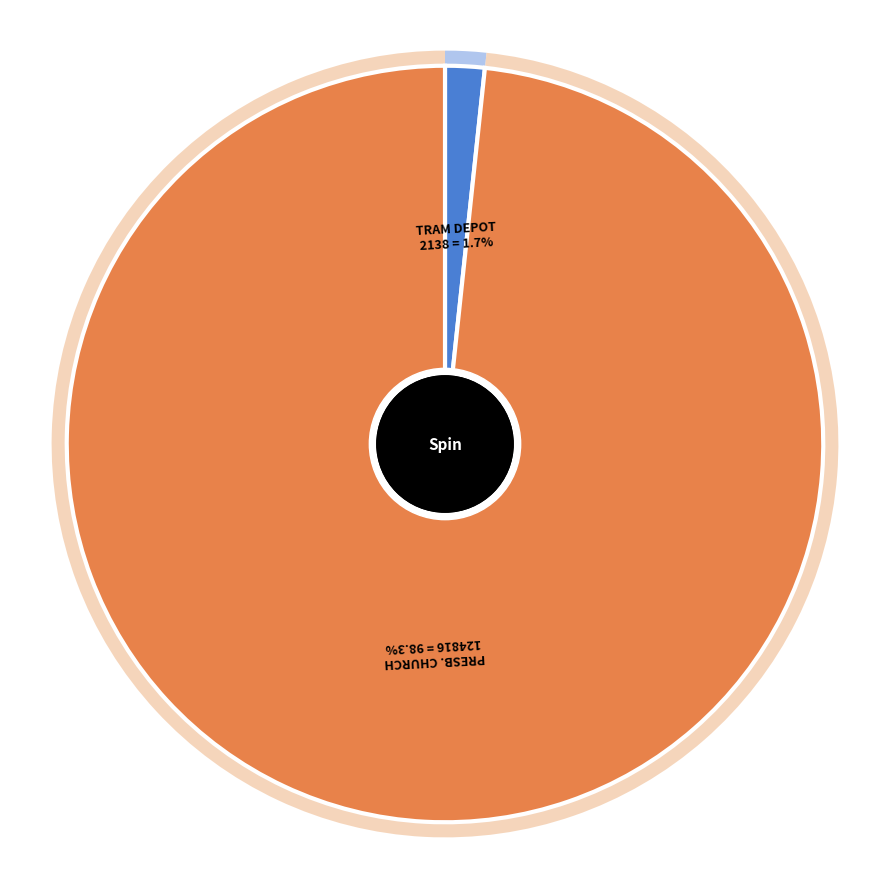

How much of the chart is everything except PRESBYTERIAN CHURCH?

1.7%